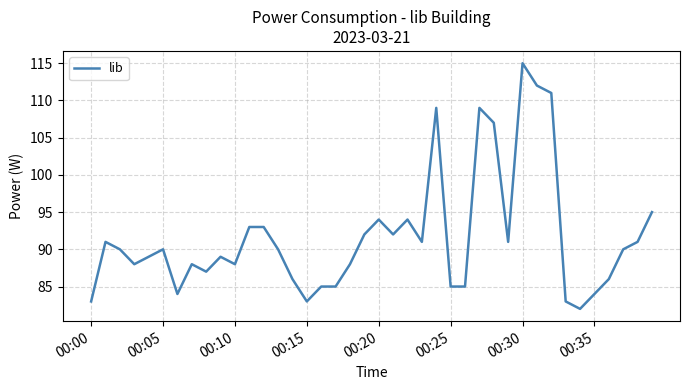

What is the greatest value displayed?

115